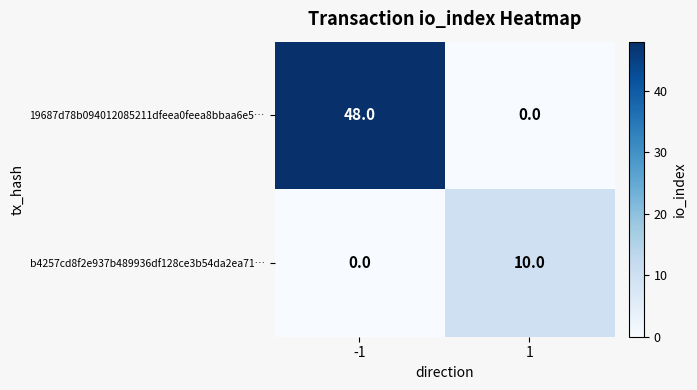

What is the maximum value shown in the chart?

48